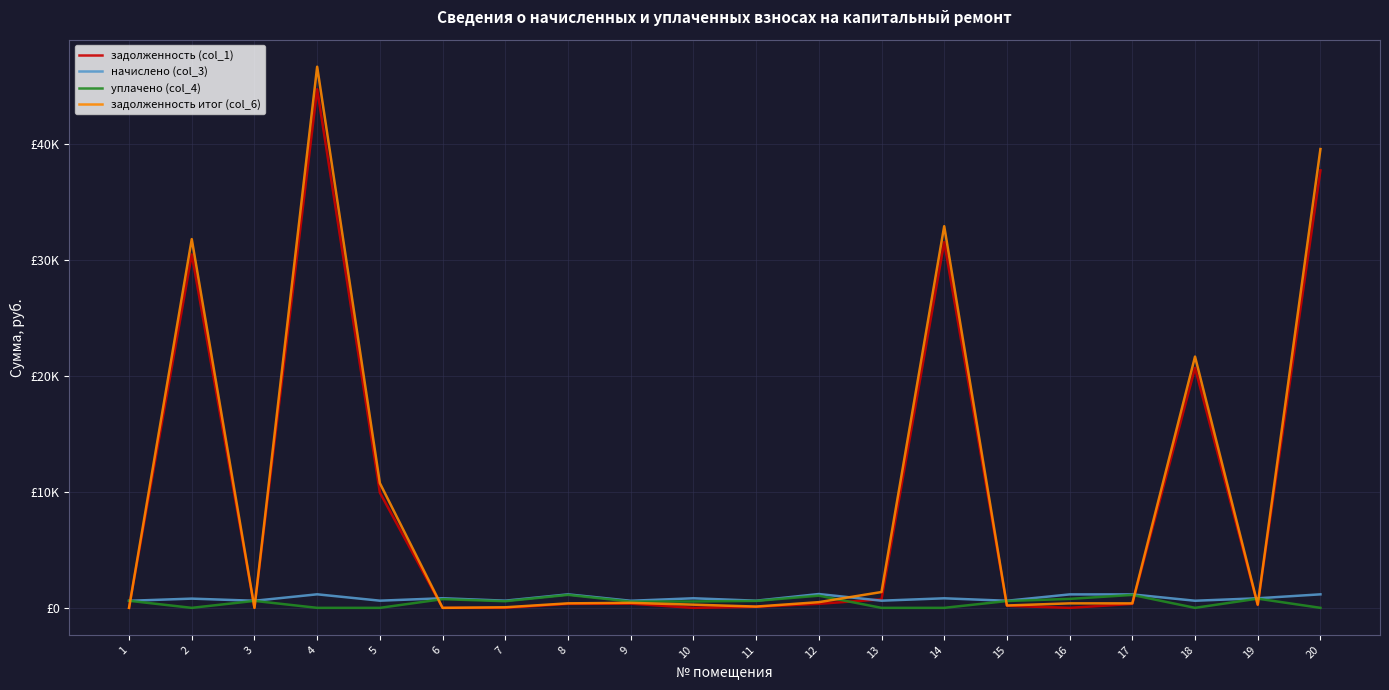

What are all the series names shown in the legend?

задолженность (col_1), начислено (col_3), уплачено (col_4), задолженность итог (col_6)